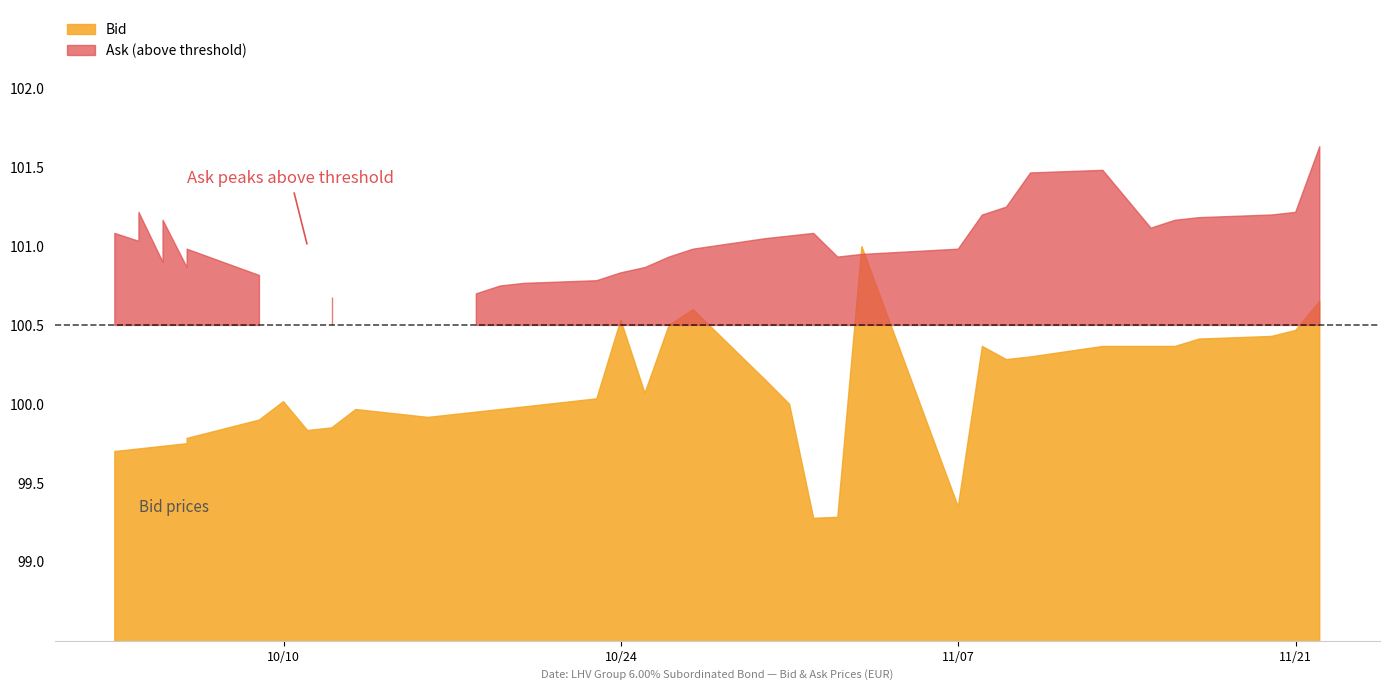

How many times do Ask and Bid cross each other?

2